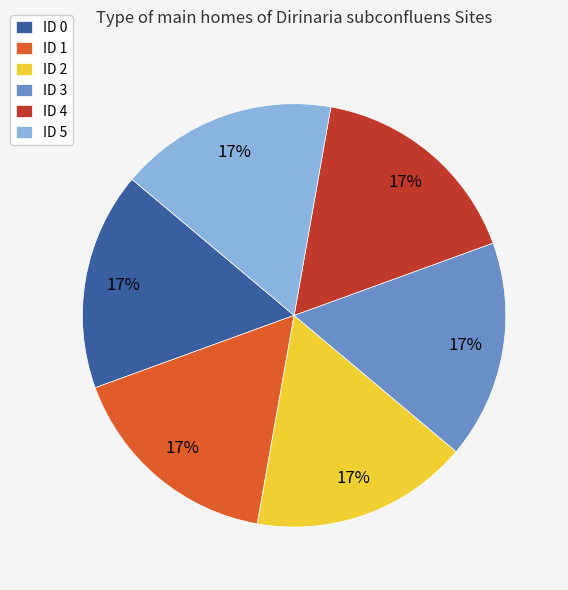

Count the number of slices in the pie.

6